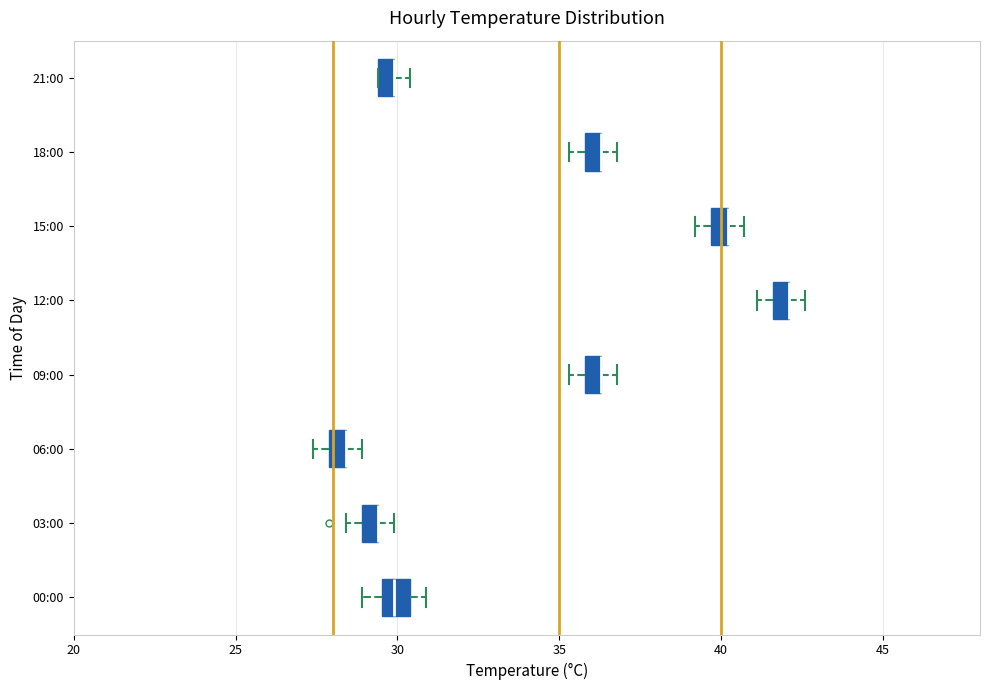

Where is the right edge of the box for 15:00 on the x-axis? The values are not printed on the chart, so give them approximately, as read against the axis.

40.0